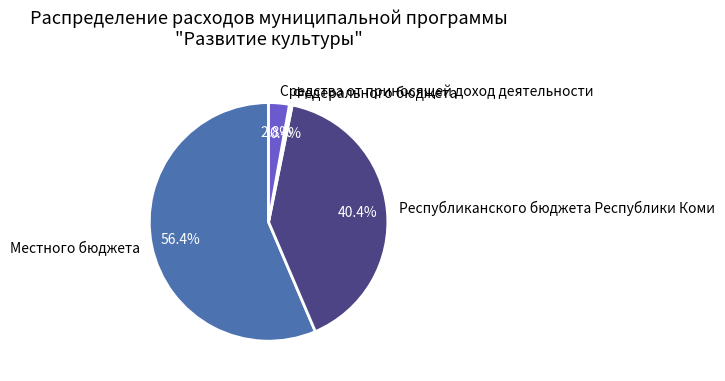

Between Средства от приносящей доход деятельности and Федерального бюджета, which is larger?

Средства от приносящей доход деятельности